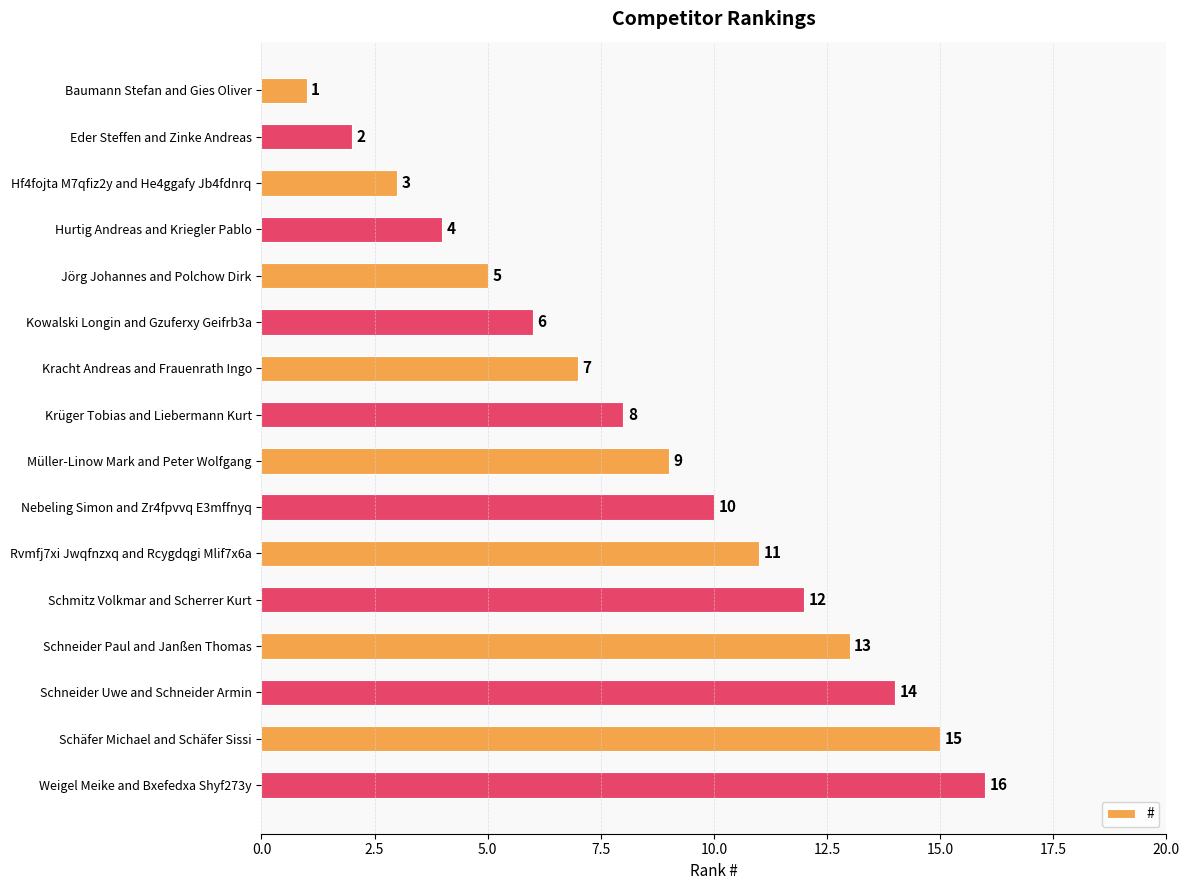

At which category does the chart reach its peak across all series?

Weigel Meike and Bxefedxa Shyf273y